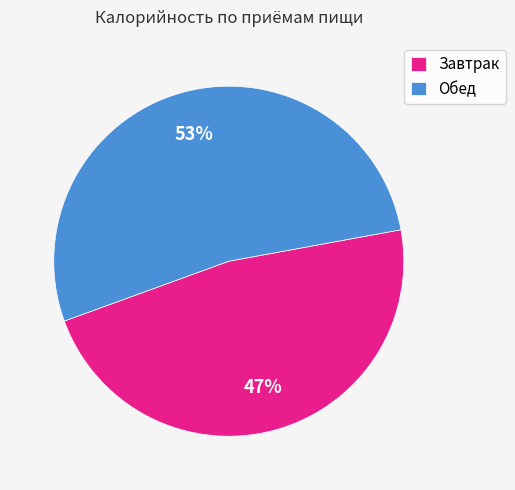

What percentage is the Завтрак slice, to the nearest percent?

47%